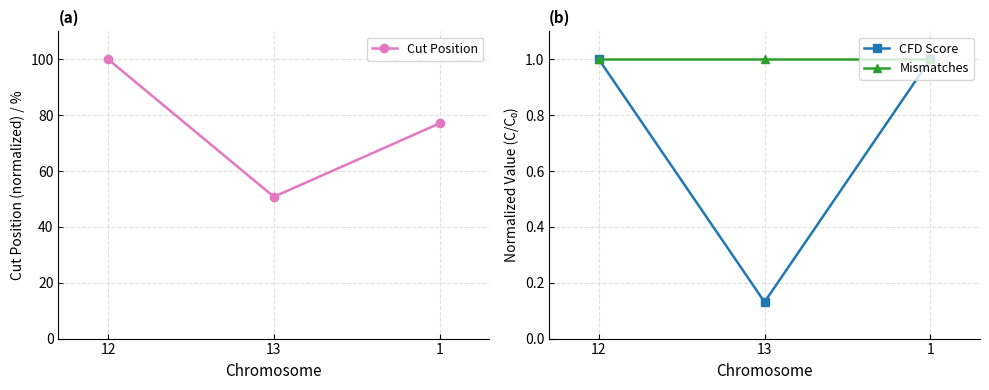

Reading right to left, list all the values displayed in this chart.

Cut Position: 77.1	50.8	100.0
CFD Score: 1.0	0.1	1.0
Mismatches: 1.0	1.0	1.0